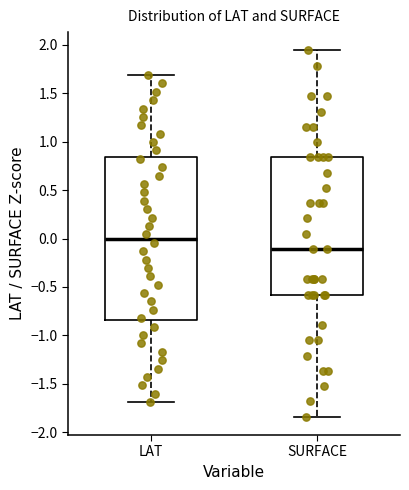

Reading left to right, transcribe this box plot: for each box, give where its median line is, the range the box spans, and where its two whiskers end, as read against the y-axis. The values are not printed on the chart, so give them approximately, as read against the axis.

LAT: median 0.00, box -0.85 to 0.85, whiskers -1.70 to 1.70
SURFACE: median -0.10, box -0.60 to 0.85, whiskers -1.85 to 1.95